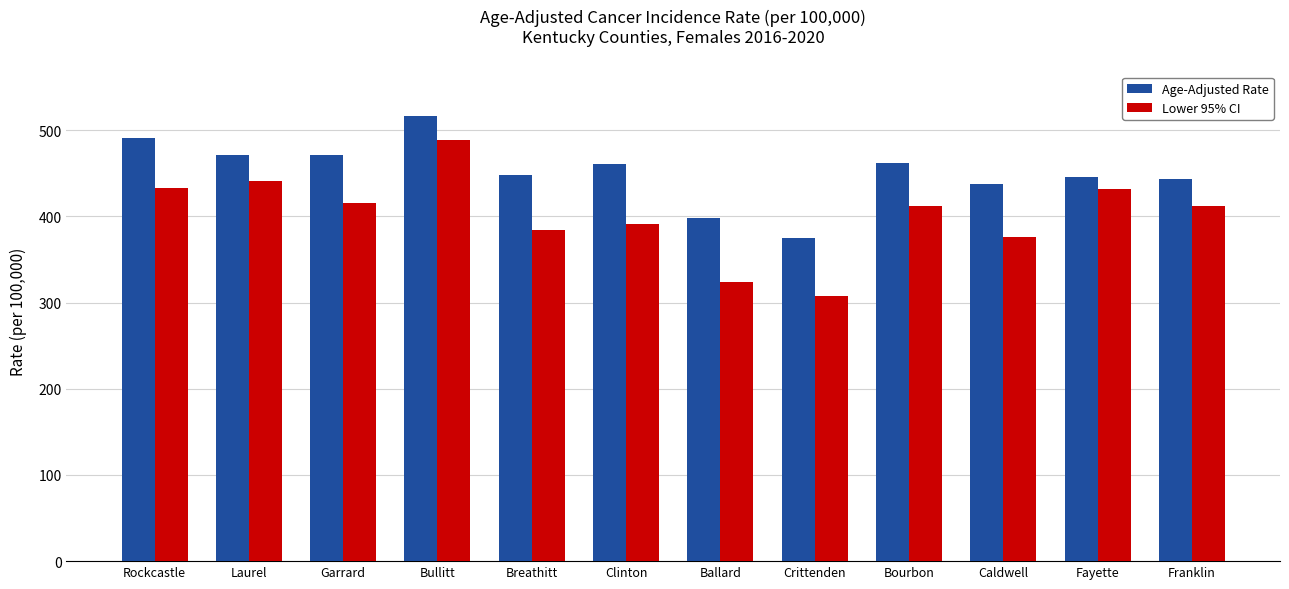

How many groups of bars are there?

12